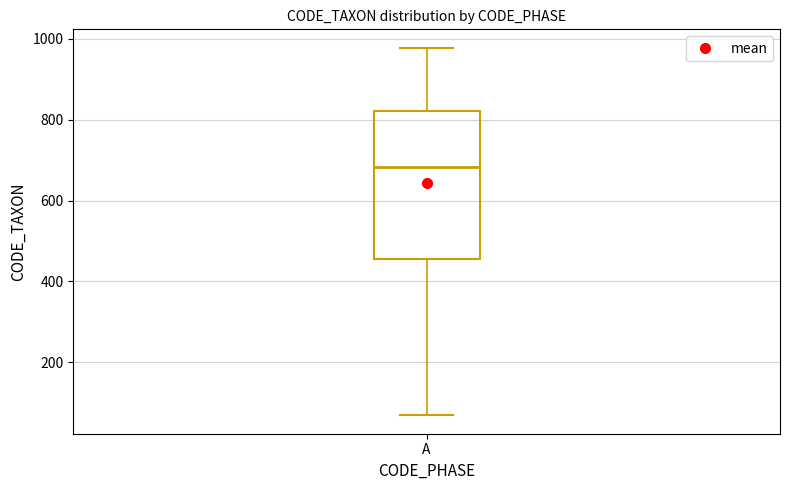

Read this box plot against the y-axis: the position of the median line, the range covered by the box, and the ends of both whiskers. The values are not printed on the chart, so give them approximately, as read against the axis.

median 680, box 460 to 820, whiskers 60 to 980